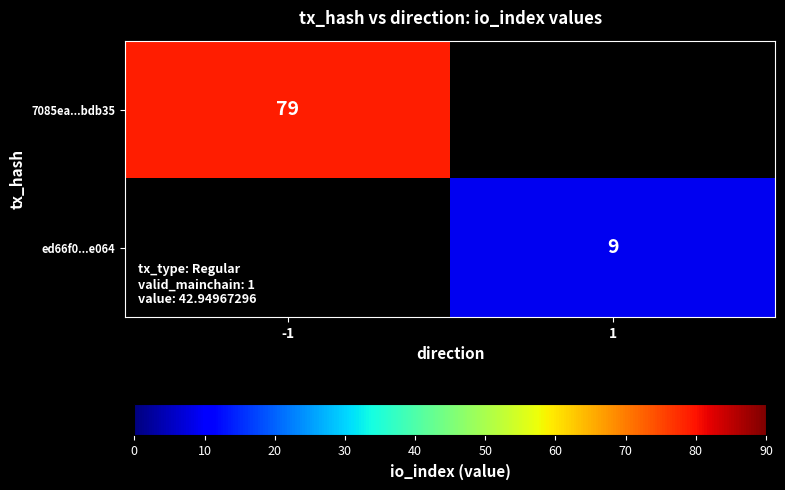

What is the minimum value shown in the chart?

9.0